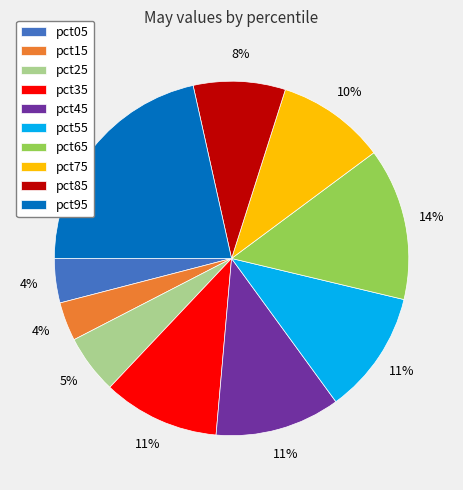

Between pct45 and pct75, which is larger?

pct45